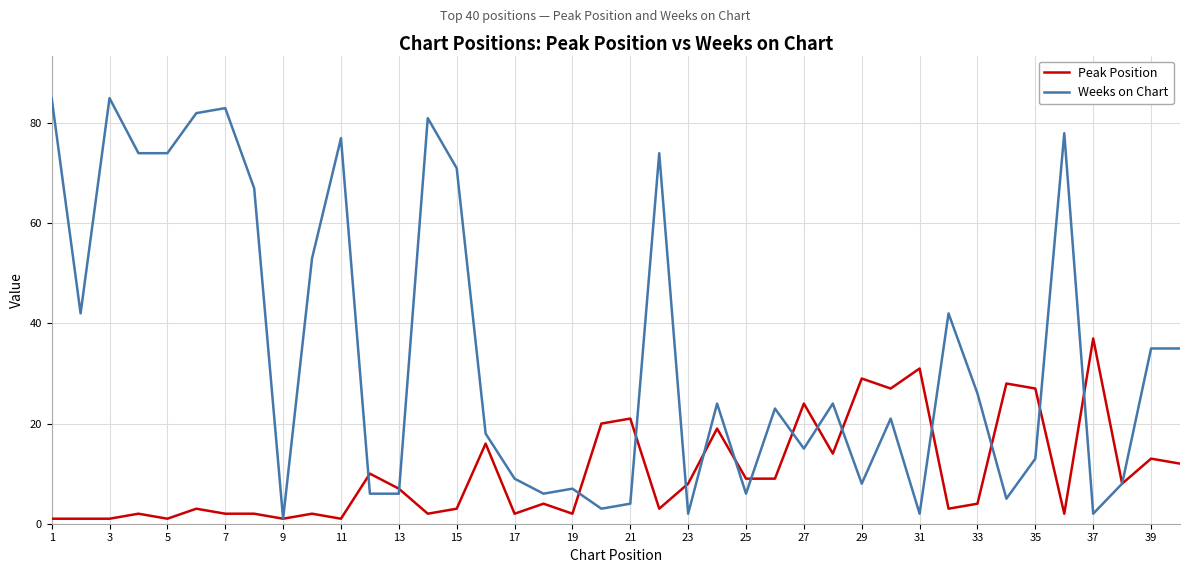

Which series has the largest range (max minus min)?

Weeks on Chart